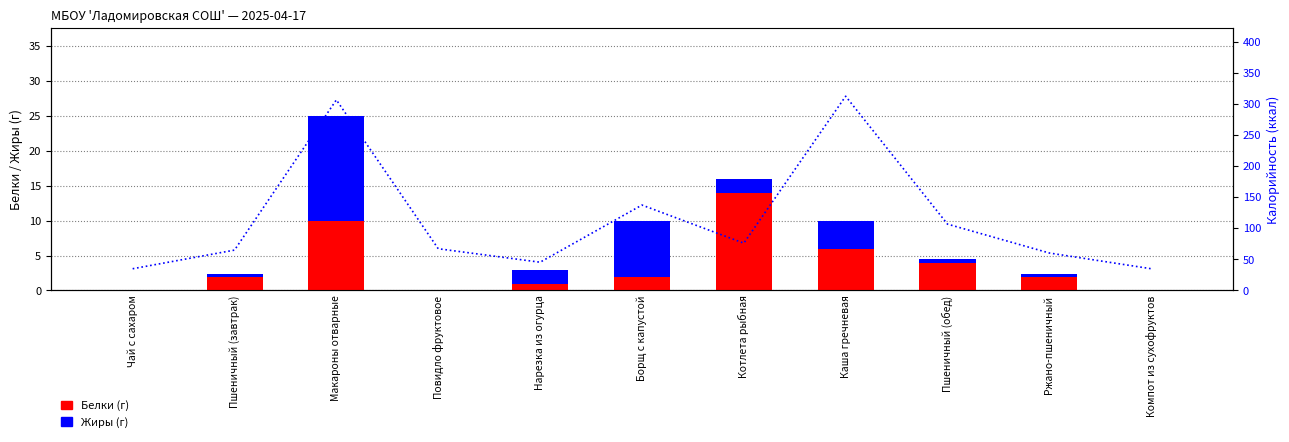

What are all the series names shown in the legend?

Белки (г), Жиры (г)